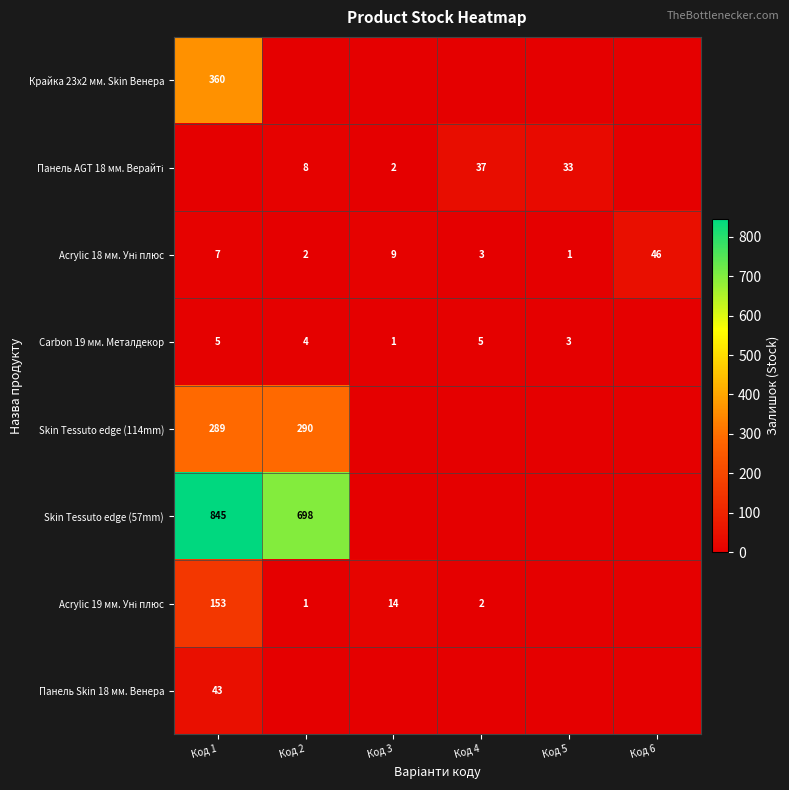

The value of Carbon 19 мм. Металдекор at Код 5 is 3. True or false?

True